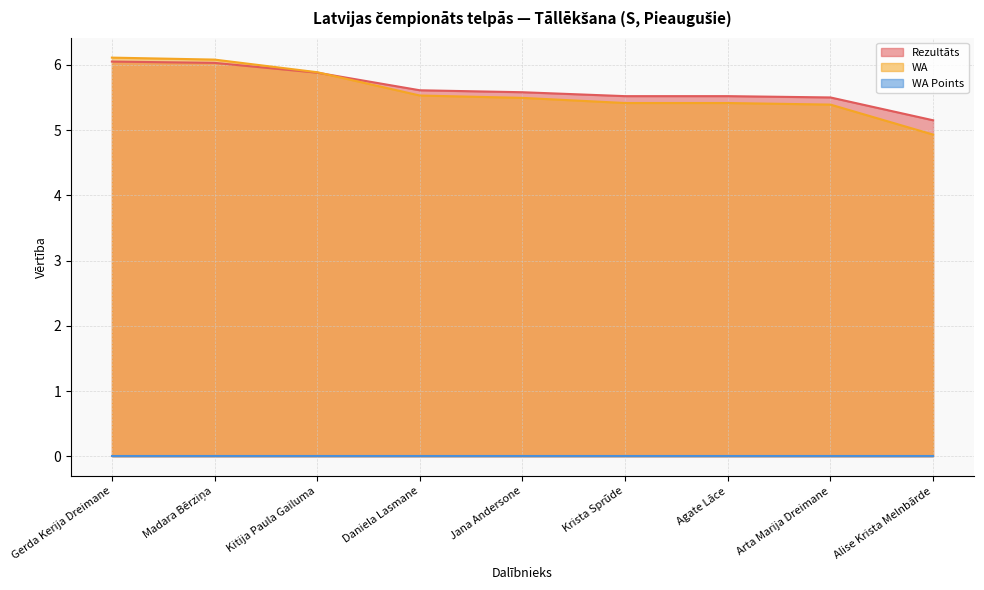

Count the number of data series in this chart.

3